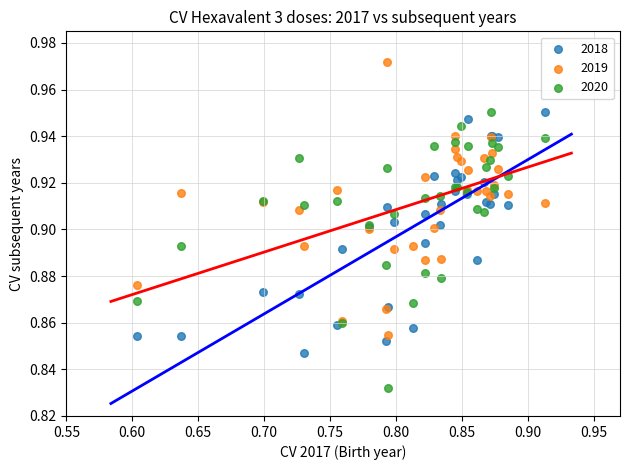

Which series has the largest Y range (max minus min)?

2020